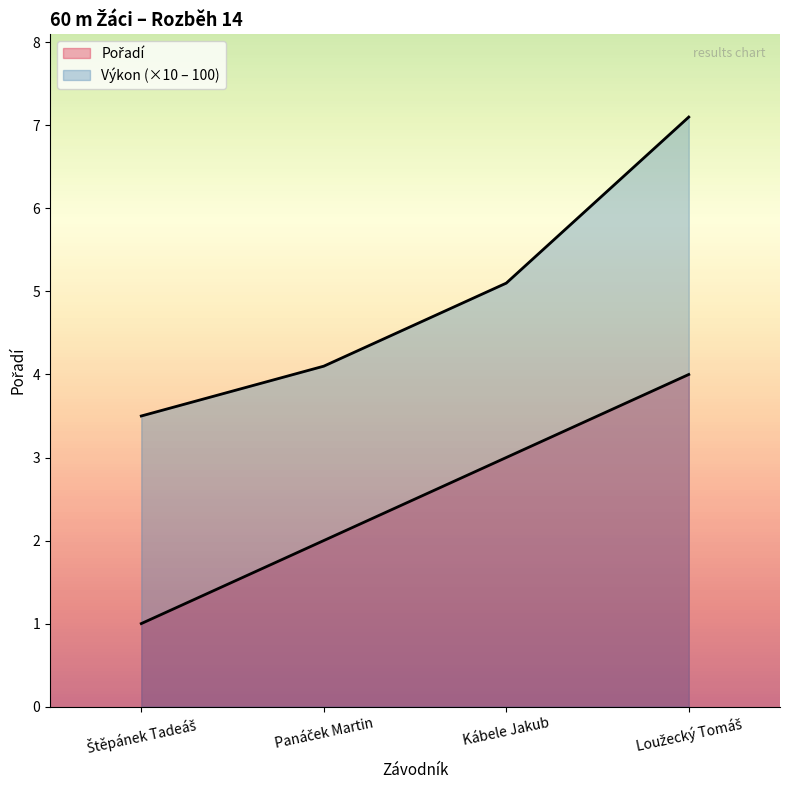

Reading right to left, transcribe all the data shown in this chart.

Pořadí: Loužecký Tomáš=4.0	Kábele Jakub=3.0	Panáček Martin=2.0	Štěpánek Tadeáš=1.0
Výkon: Loužecký Tomáš=7.1	Kábele Jakub=5.1	Panáček Martin=4.1	Štěpánek Tadeáš=3.5